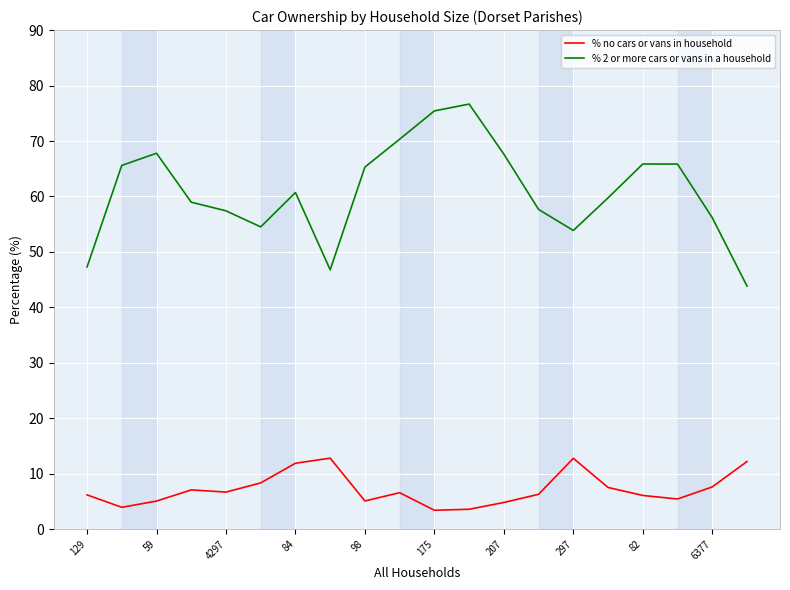

True or false: % no cars or vans in household and % 2 or more cars or vans in a household cross at least once.

False